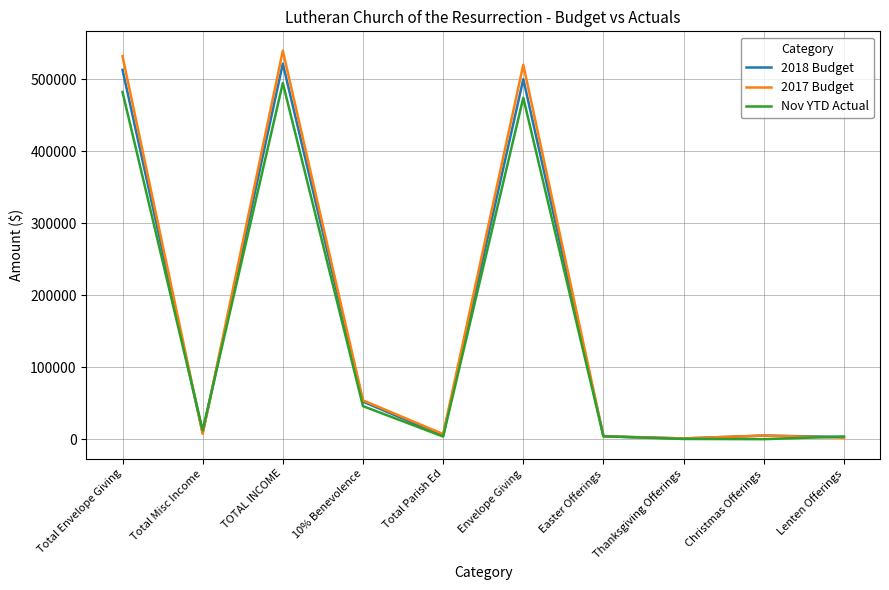

Does the chart display data point markers on the line(s)?

No